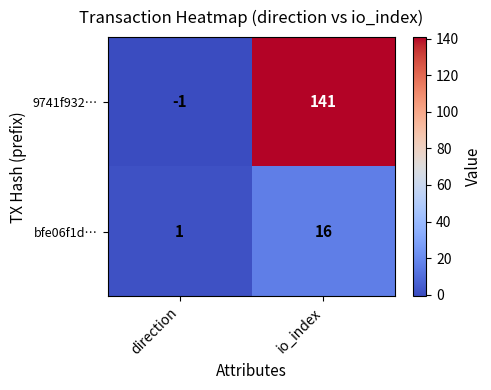

What is the difference between the highest and lowest values at direction?

2